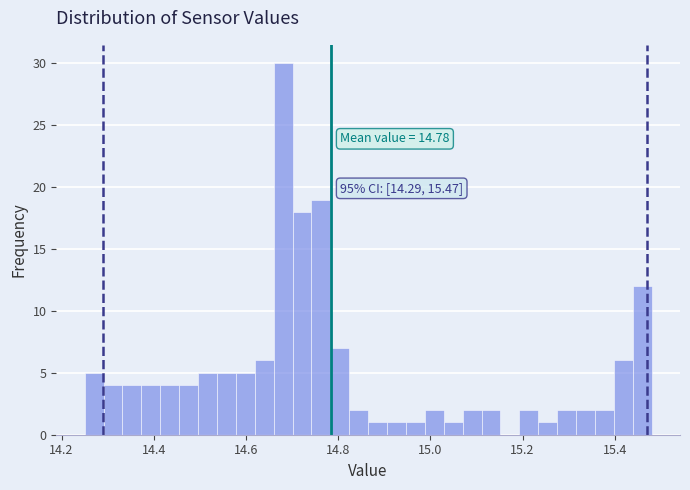

Read against the x-axis, roughly where is the centre of the tallest bar?

14.68